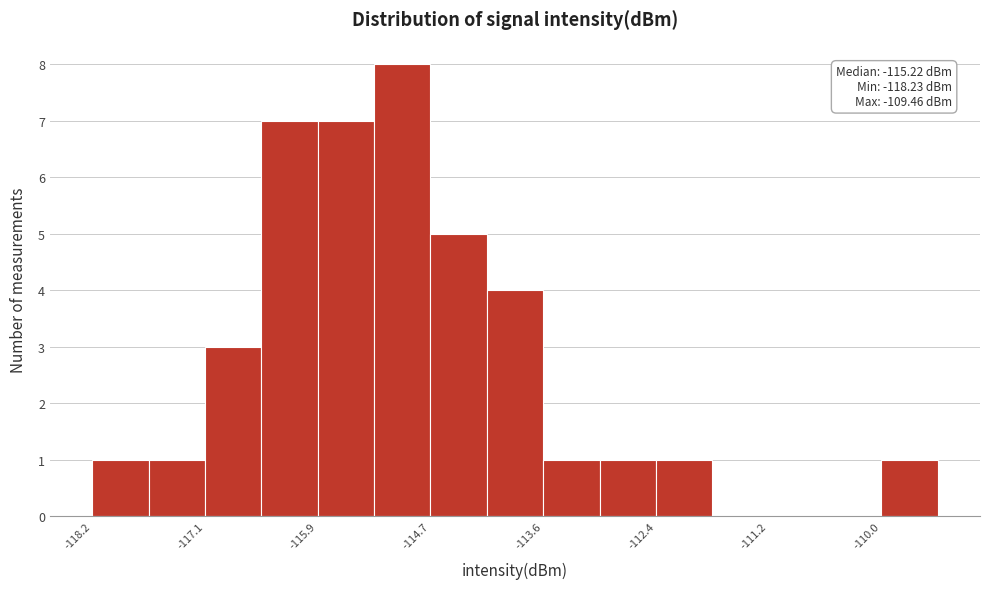

Read against the x-axis, roughly where is the centre of the tallest bar?

-115.0